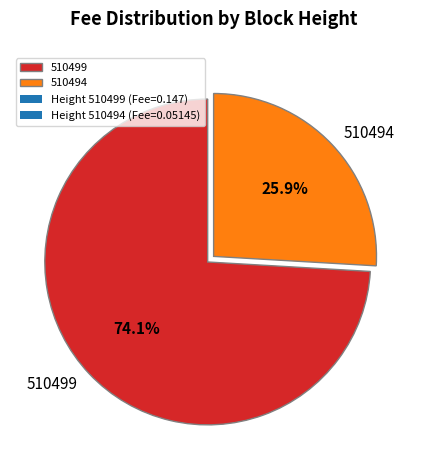

To the nearest percent, what percentage of the pie is 510499?

74%